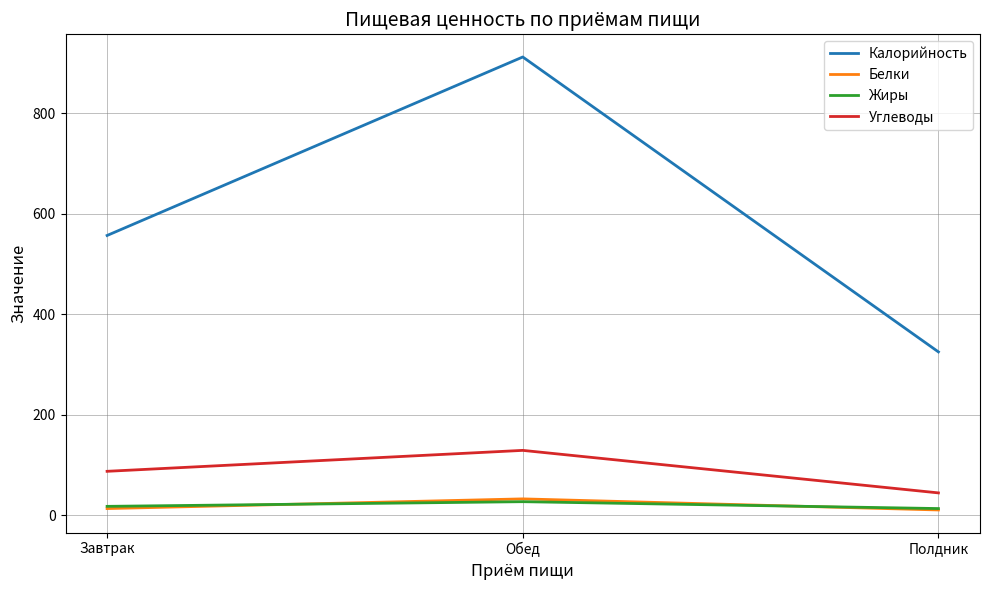

The Углеводы series shows 79.0 at Полдник. True or false?

False